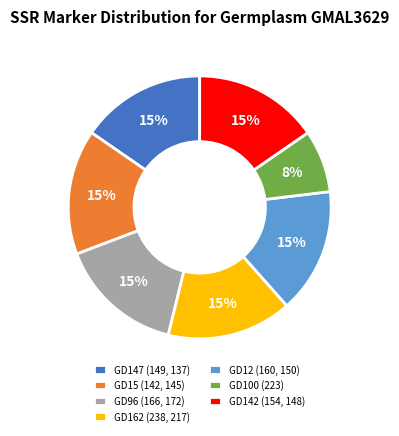

How many segments does this pie chart have?

7